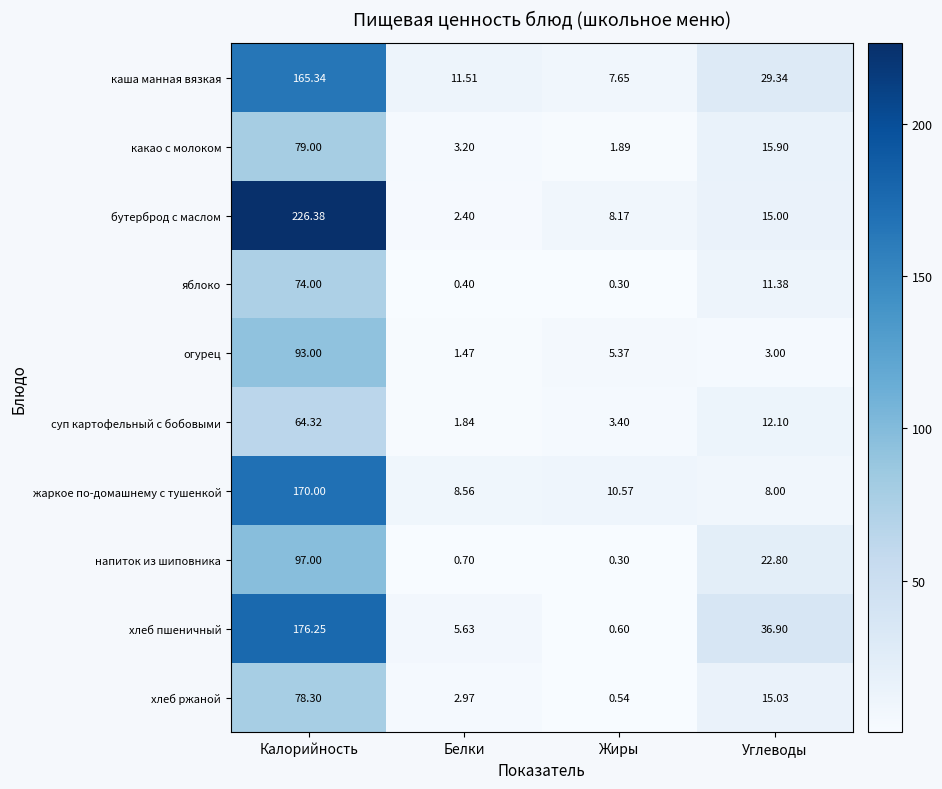

Which category has the highest value in the огурец series?

Калорийность